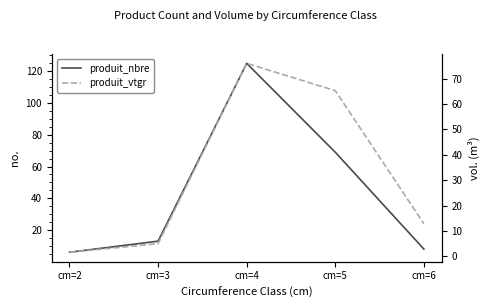

In produit_nbre, how many points are higher than both neighbors (excluding endpoints)?

1